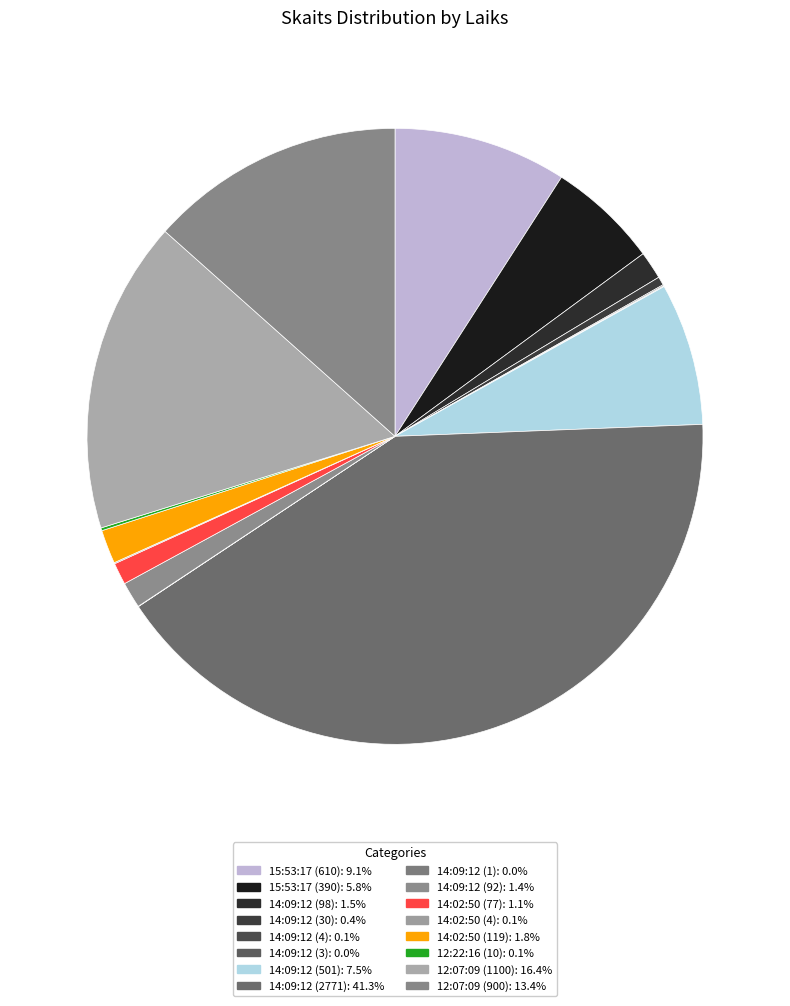

Is 14:09:12 (98) the majority of the pie?

No